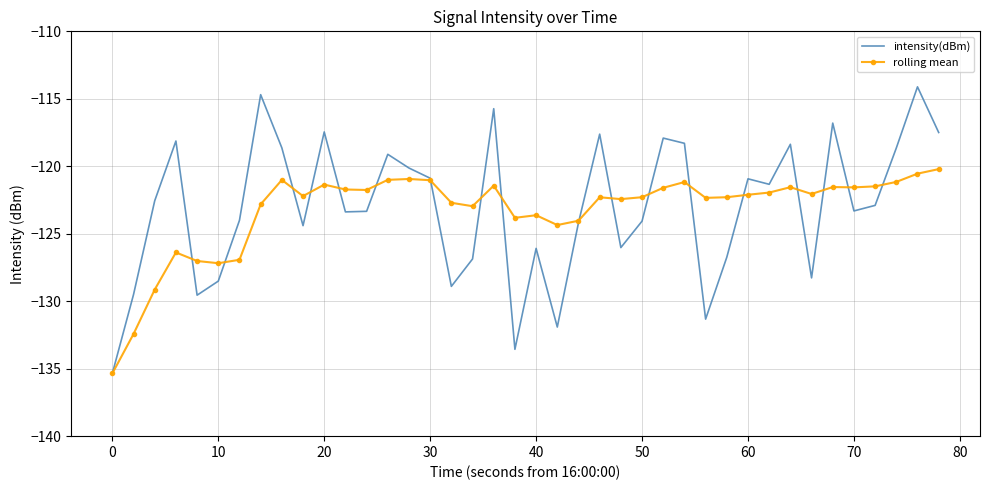

List the series in order of their peak value, highest first.

intensity(dBm), rolling mean